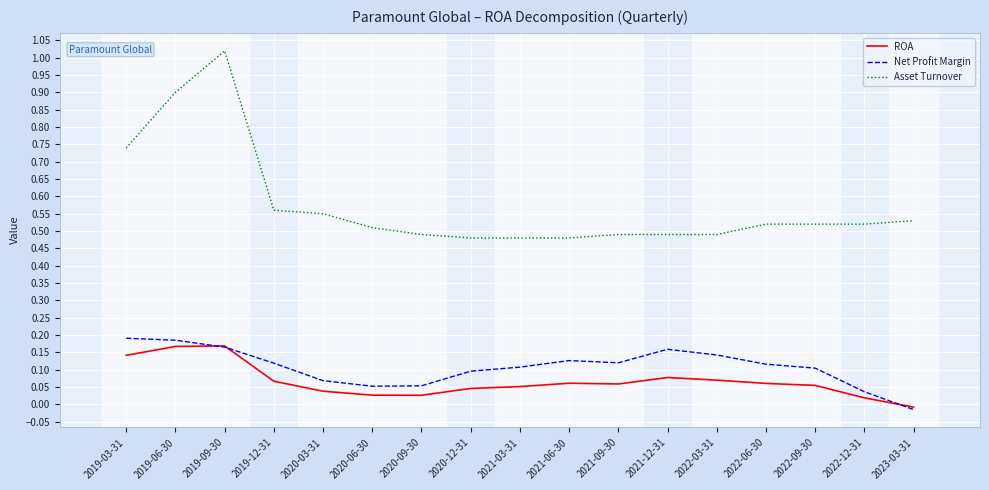

True or false: Asset Turnover and Net Profit Margin intersect in this chart.

False